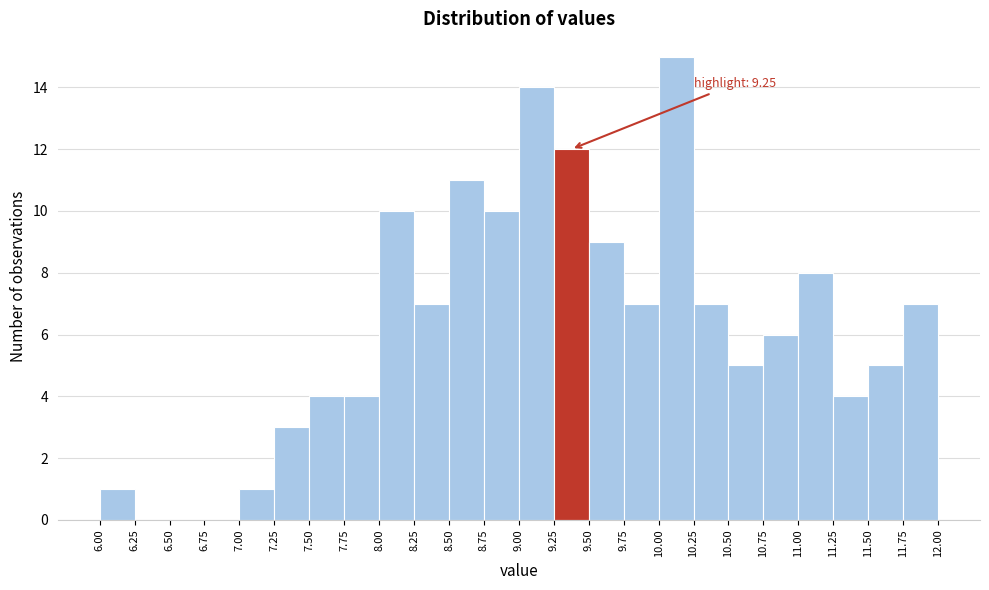

Which range on the x-axis has the tallest bar?

10.00 to 10.25